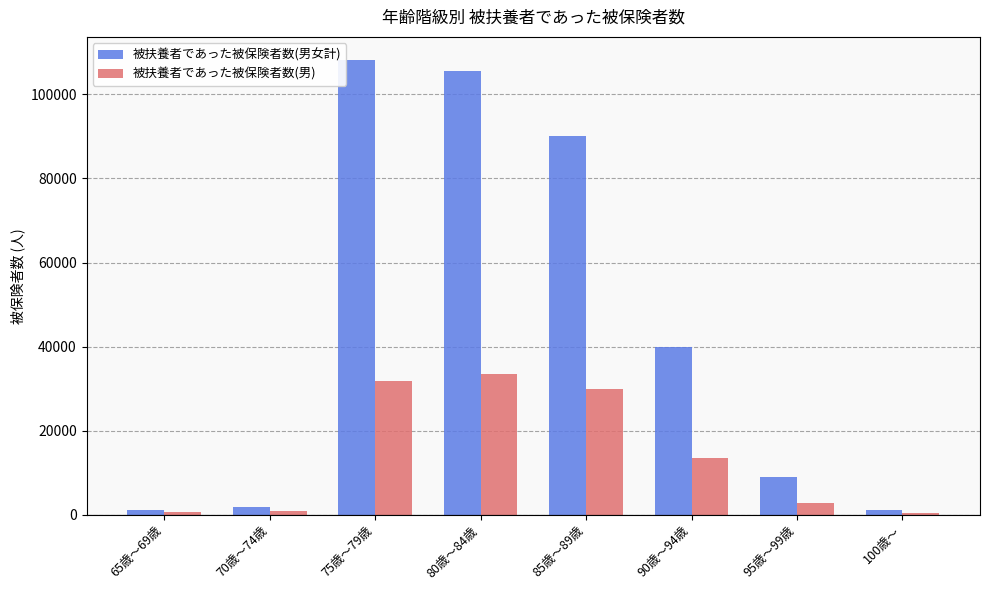

Between 70歳～74歳 and 80歳～84歳, which series saw the biggest shift?

被扶養者であった被保険者数(男女計)